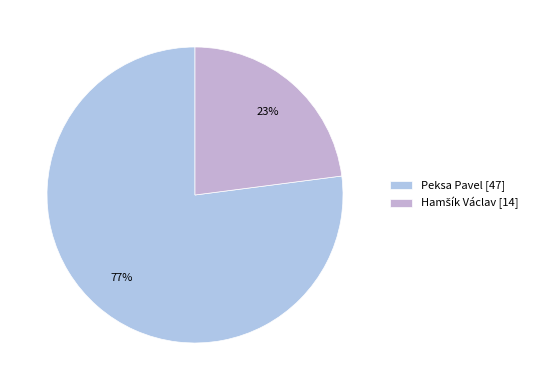

Count the number of slices in the pie.

2